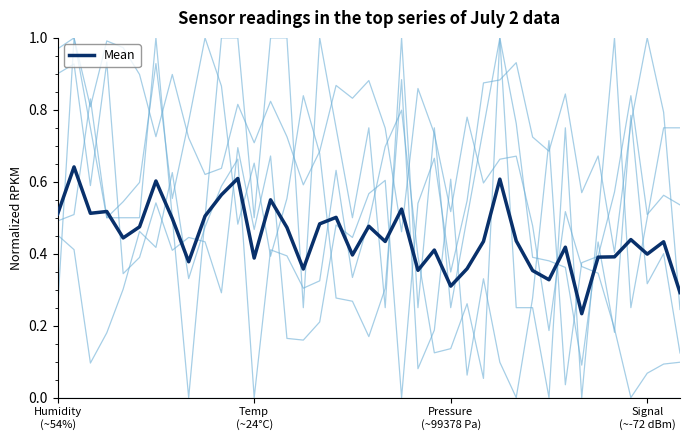

Does the chart have visible grid lines?

No